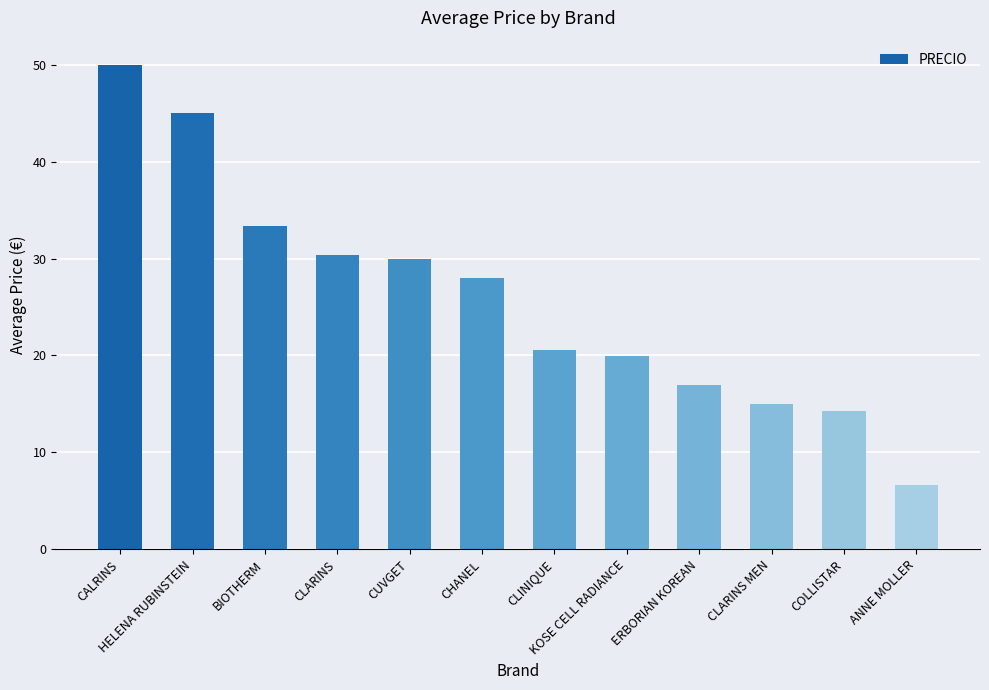

Is it true that the value at CLINIQUE is 13.5?

False